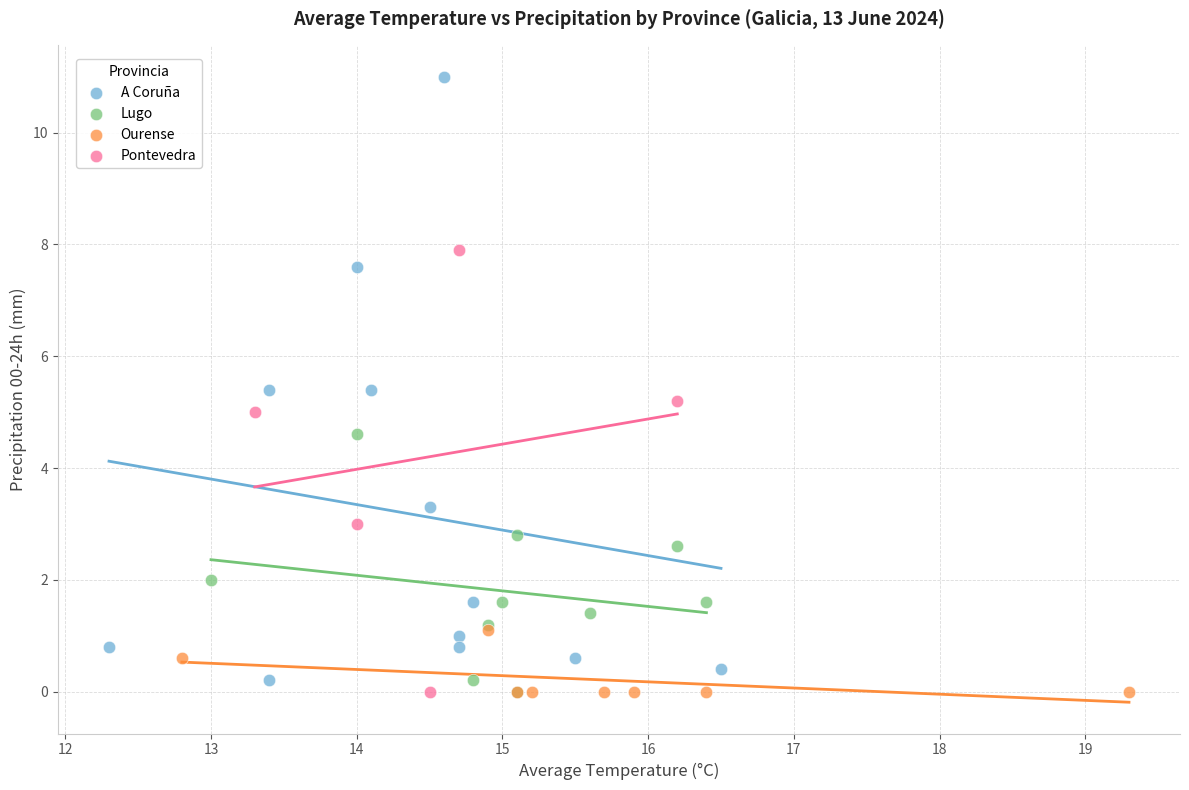

Which series has the largest Y range (max minus min)?

A Coruña